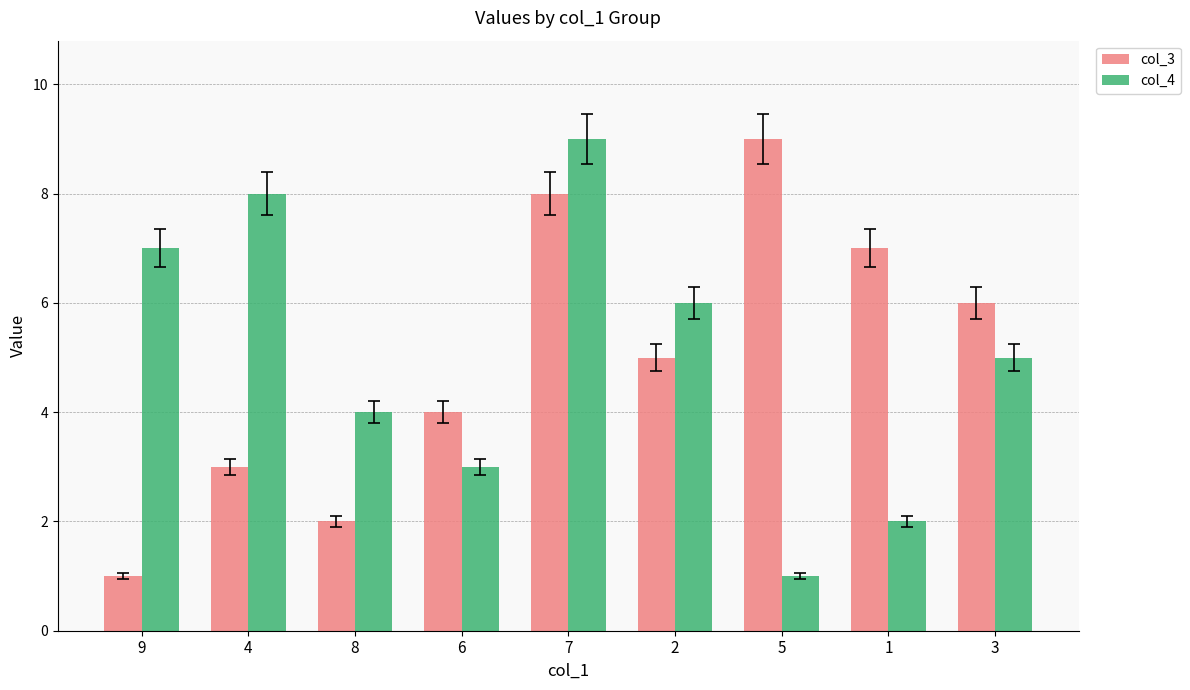

Count the col_3 values in the range 3 to 7.

5